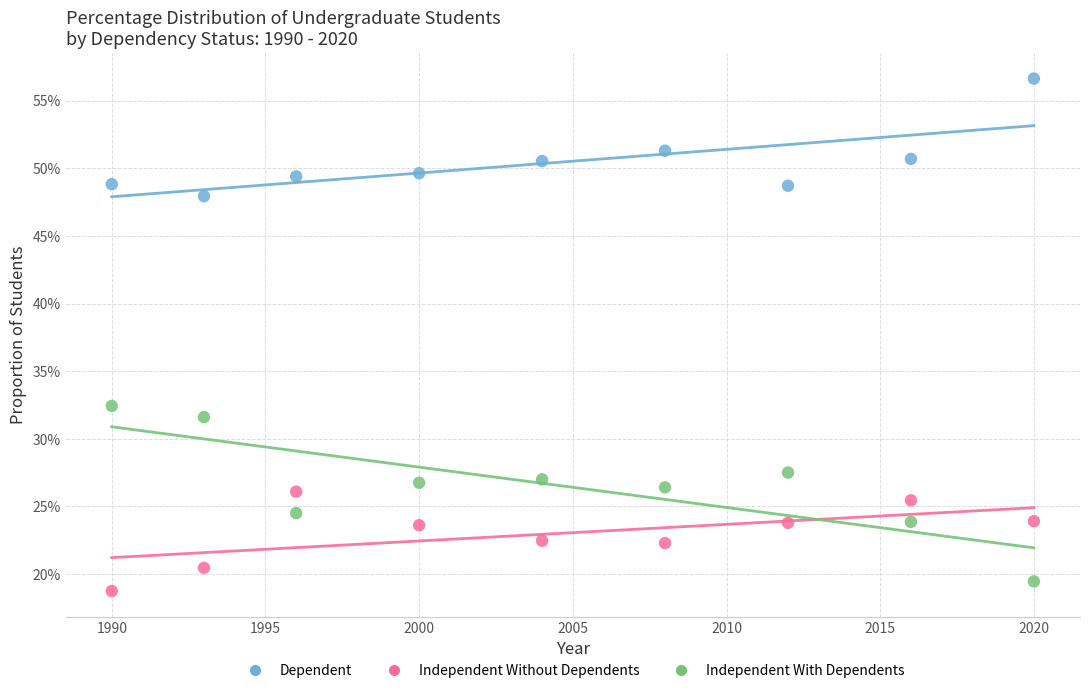

Which series reaches the minimum Y coordinate?

Independent Without Dependents